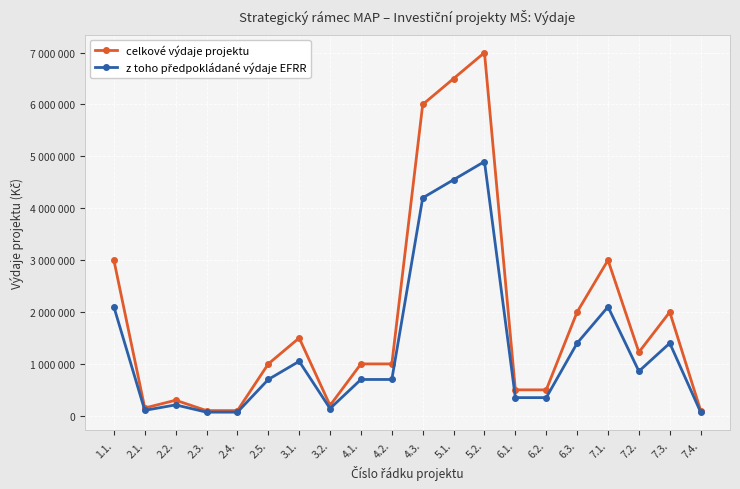

How many values in the celkové výdaje projektu series exceed 1000000?

9